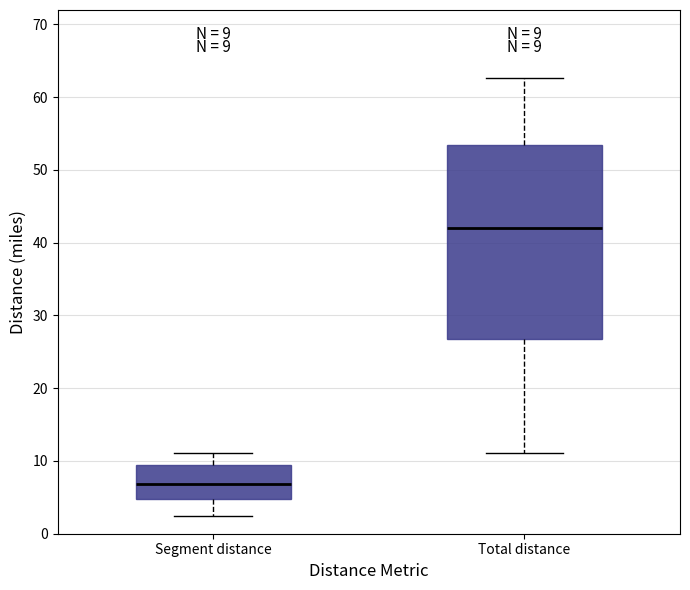

Which box has the highest median line?

Total distance